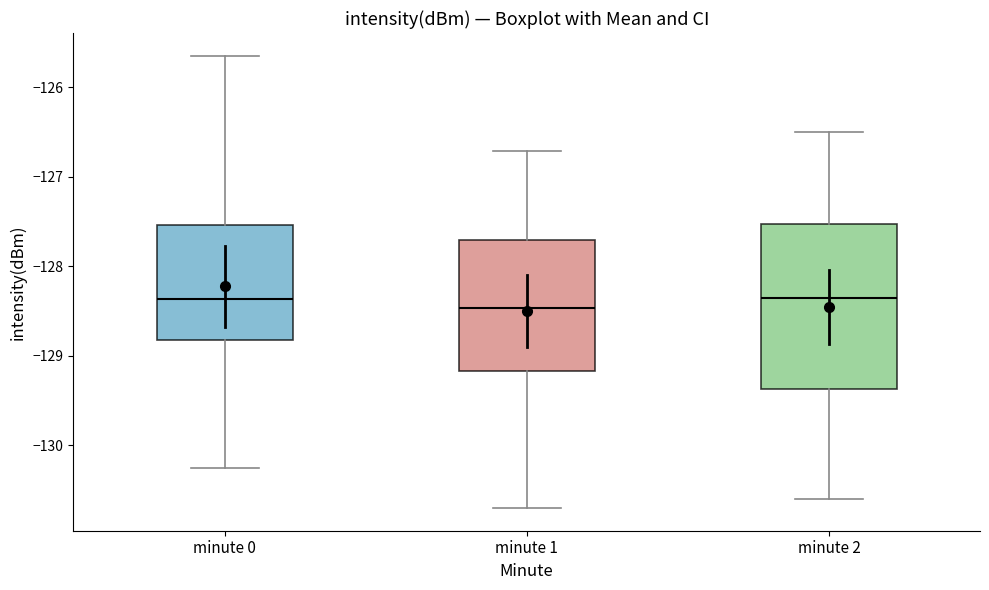

Reading left to right, transcribe this box plot: for each box, give where its median line is, the range the box spans, and where its two whiskers end, as read against the y-axis. The values are not printed on the chart, so give them approximately, as read against the axis.

minute 0: median -128.4, box -128.8 to -127.5, whiskers -130.3 to -125.6
minute 1: median -128.5, box -129.2 to -127.7, whiskers -130.7 to -126.7
minute 2: median -128.3, box -129.4 to -127.5, whiskers -130.6 to -126.5